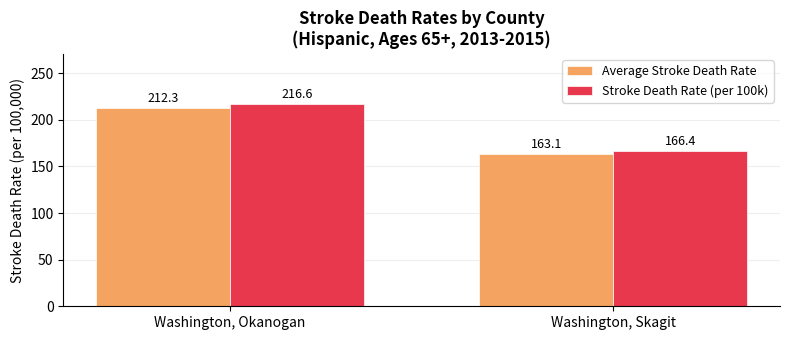

At how many categories does at least one series exceed 195?

1